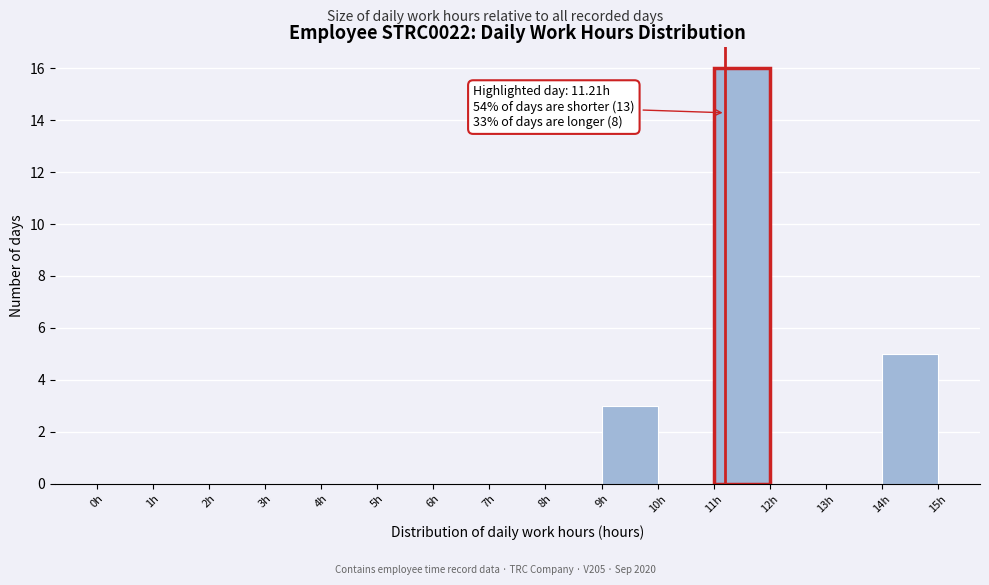

Which range on the x-axis has the tallest bar?

11 to 12